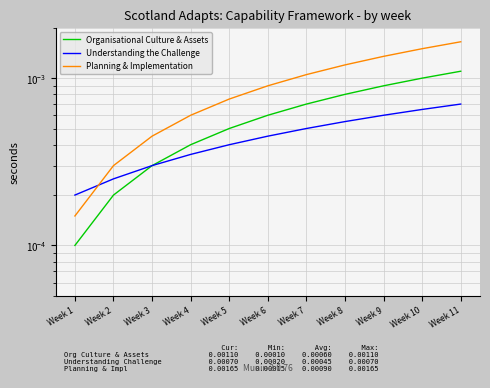

Which series has the widest spread of values?

Planning & Implementation